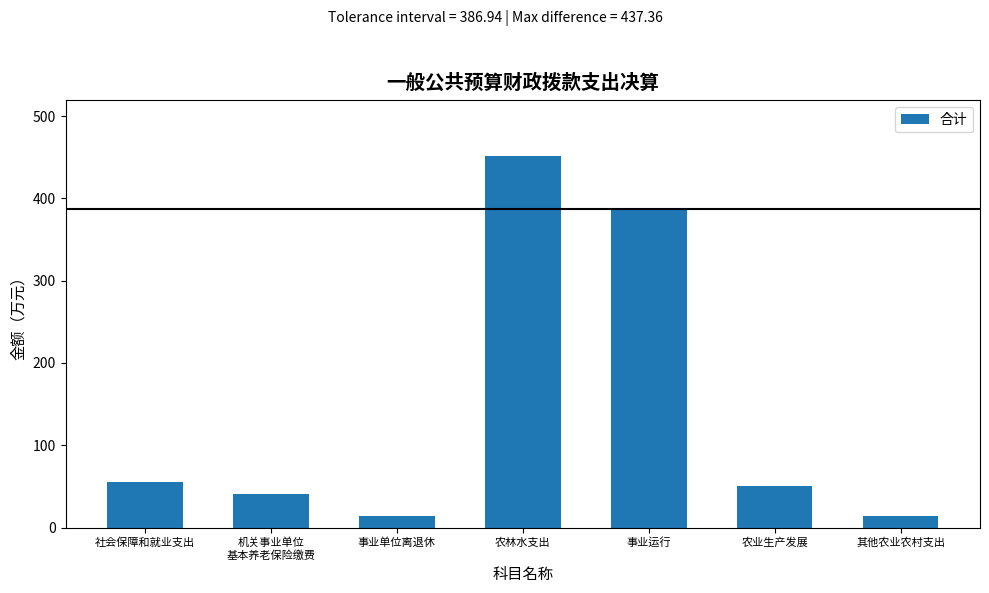

Count the number of data series in this chart.

1